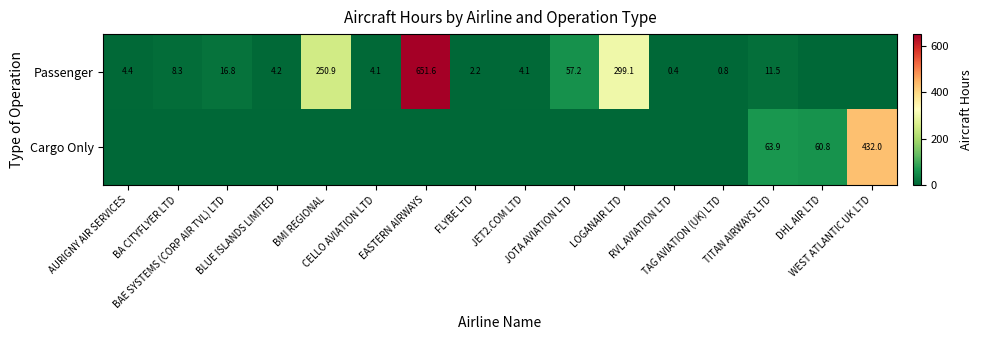

List the series in order of their overall mean, highest first.

Passenger, Cargo Only